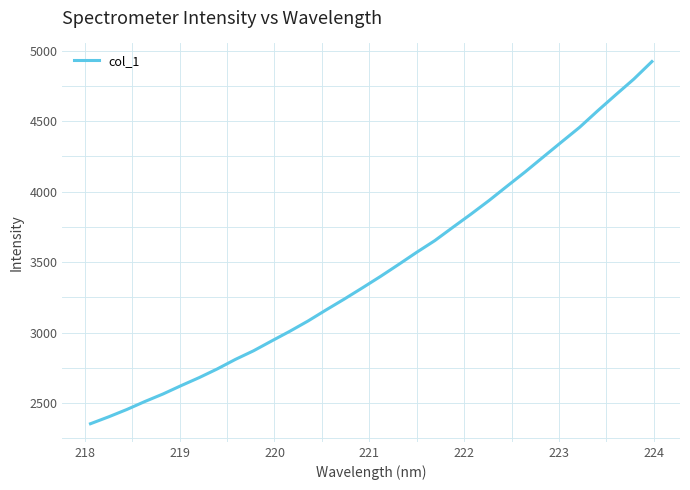

What is the smallest value displayed?

2353.6